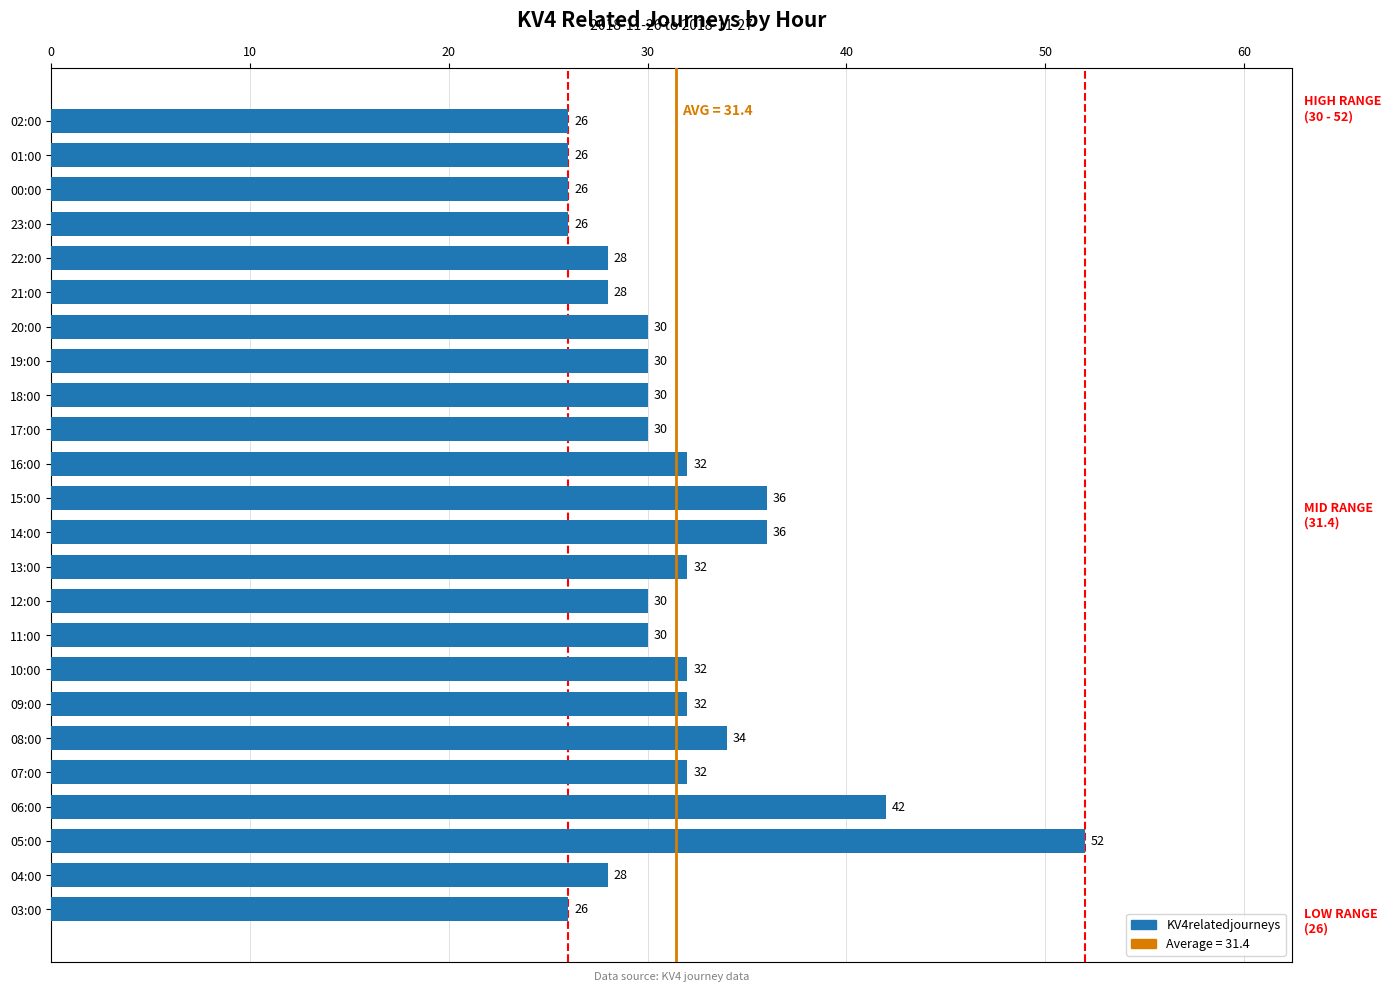

What is the difference between the maximum and minimum values?

26